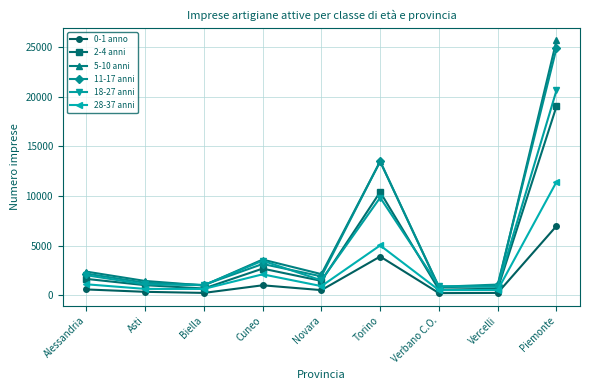

What is the label of the 5th point from the left?

Novara